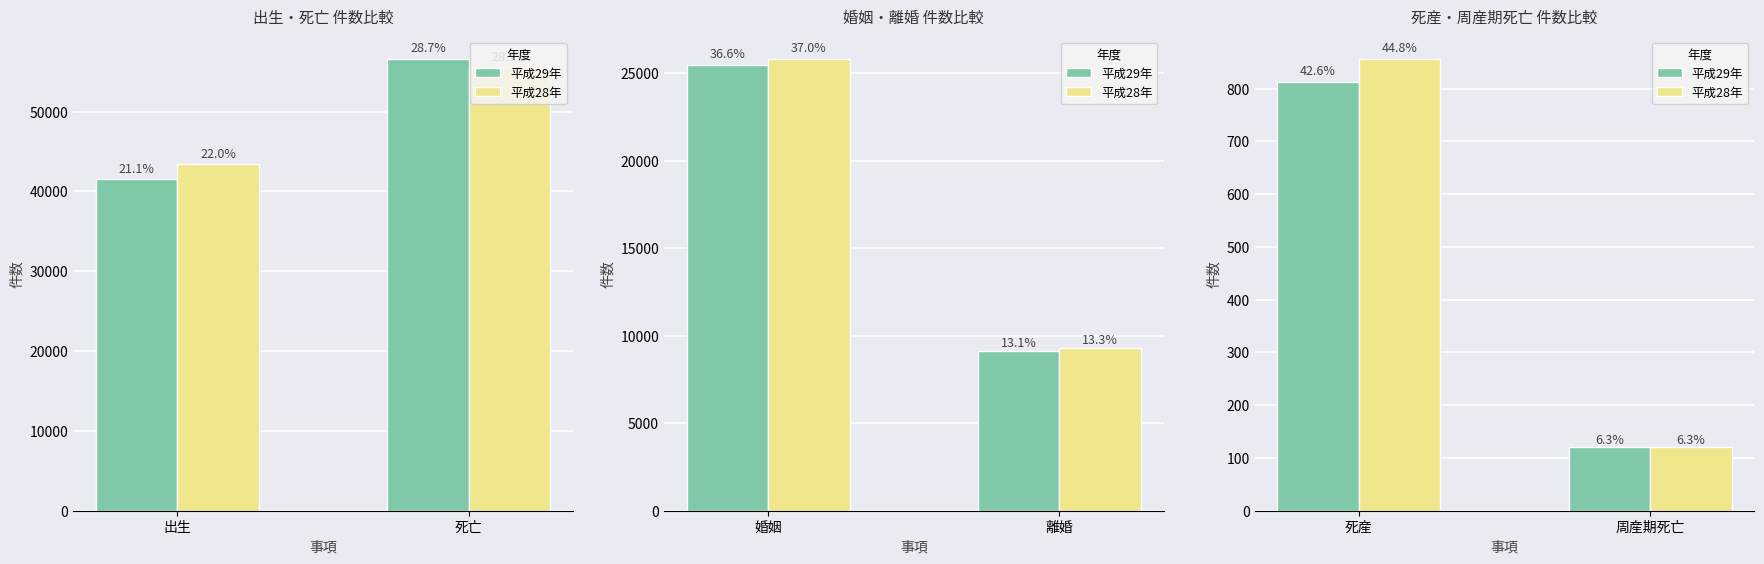

What is the label of the 2nd bar from the left?

周産期死亡